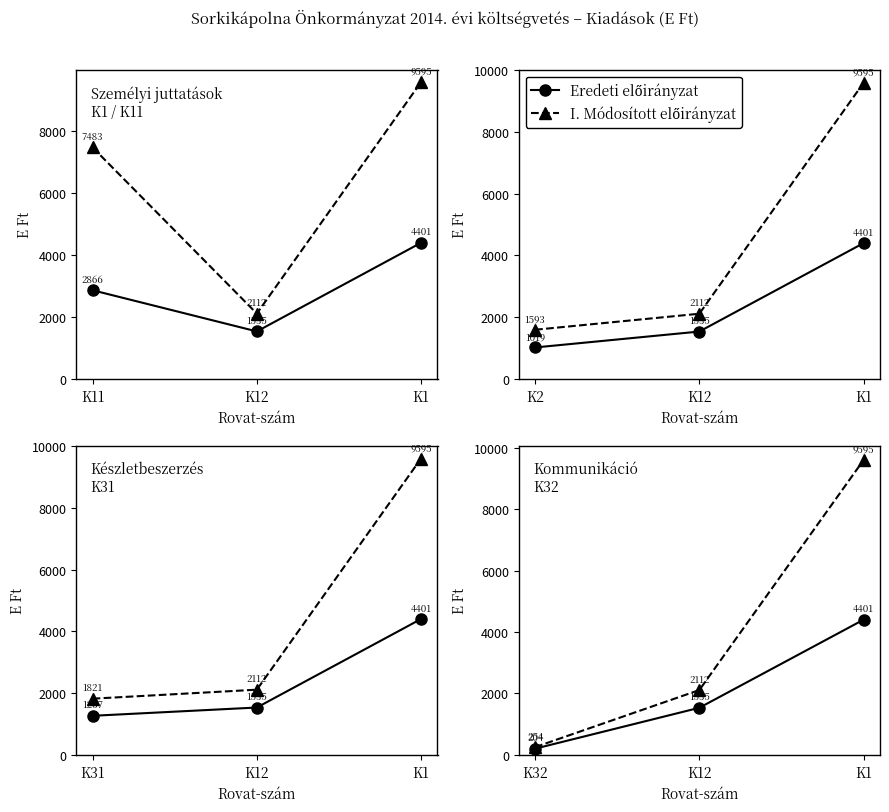

Is this an area chart (filled region under the line)?

No